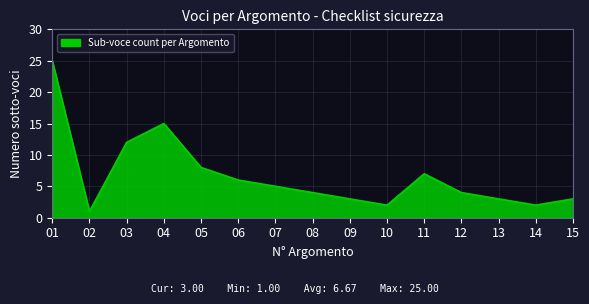

Where is the first local maximum?

04